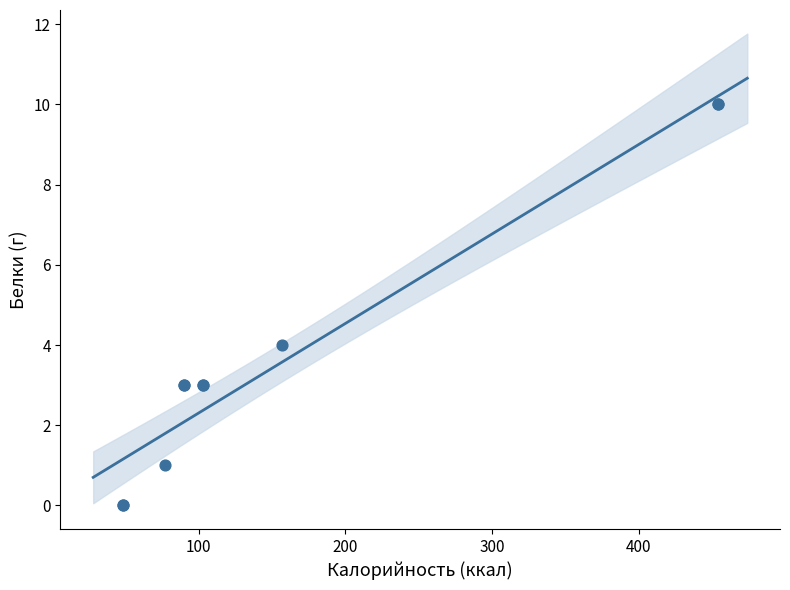

What Y value in the scatter plot is closest to 5?

4